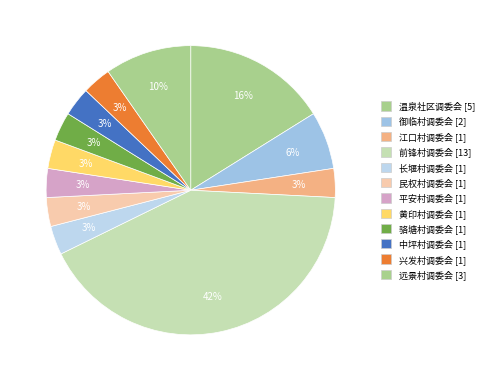

How much of the chart is everything except 黄印村调委会?

96.8%